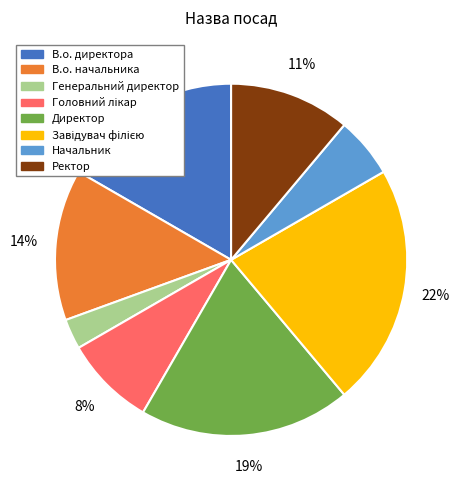

Is there any slice that represents more than half of the pie?

No